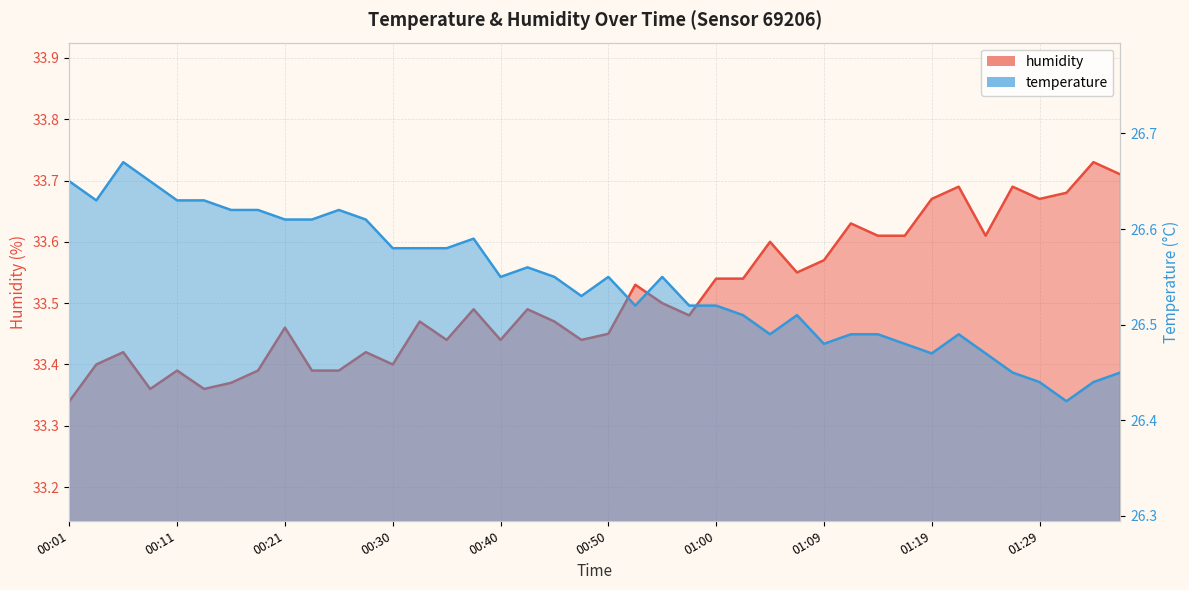

Reading left to right, list all the values displayed in this chart.

temperature: 26.6	26.6	26.7	26.6	26.6	26.6	26.6	26.6	26.6	26.6	26.6	26.6	26.6	26.6	26.6	26.6	26.6	26.6	26.6	26.5	26.6	26.5	26.6	26.5	26.5	26.5	26.5	26.5	26.5	26.5	26.5	26.5	26.5	26.5	26.5	26.4	26.4	26.4	26.4	26.4
humidity: 33.3	33.4	33.4	33.4	33.4	33.4	33.4	33.4	33.5	33.4	33.4	33.4	33.4	33.5	33.4	33.5	33.4	33.5	33.5	33.4	33.5	33.5	33.5	33.5	33.5	33.5	33.6	33.5	33.6	33.6	33.6	33.6	33.7	33.7	33.6	33.7	33.7	33.7	33.7	33.7